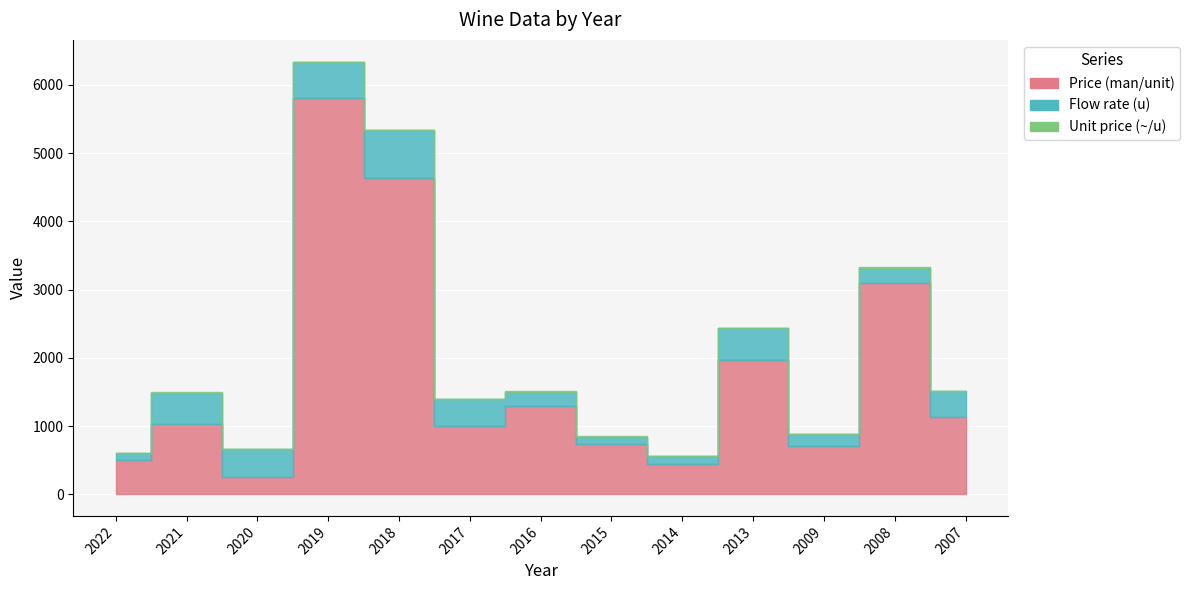

Between 2007 and 2013, which is larger?

2013